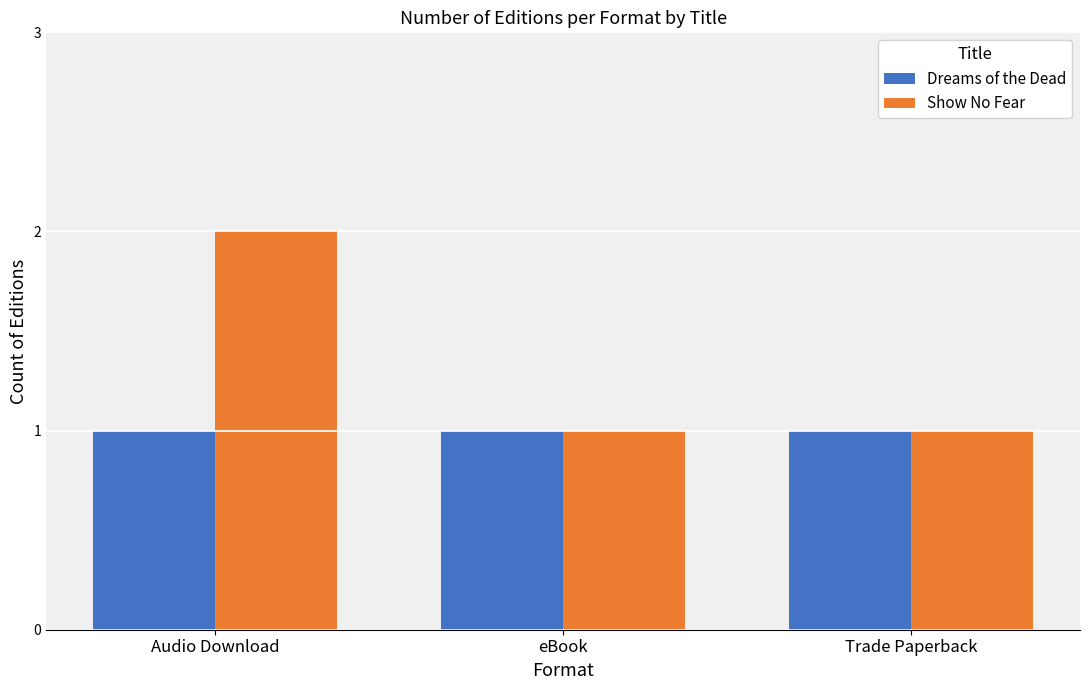

How many bars are there in total?

6